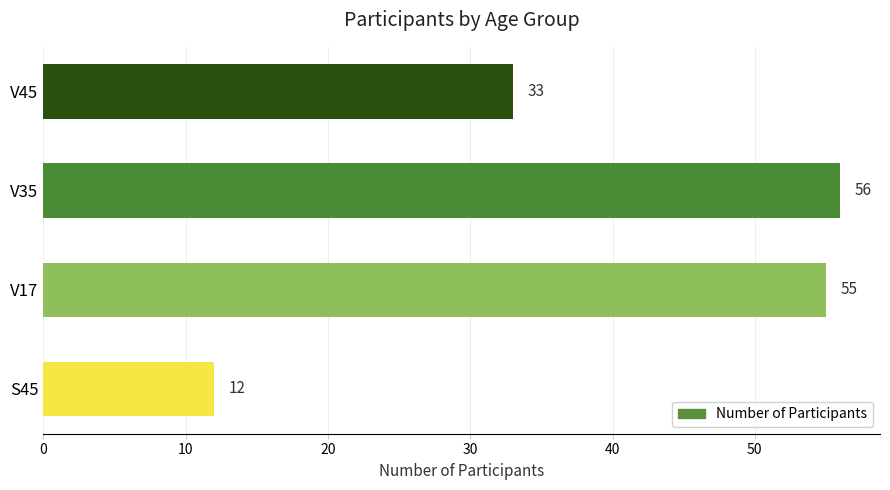

What is the sum of the values at V17 and V45?

88